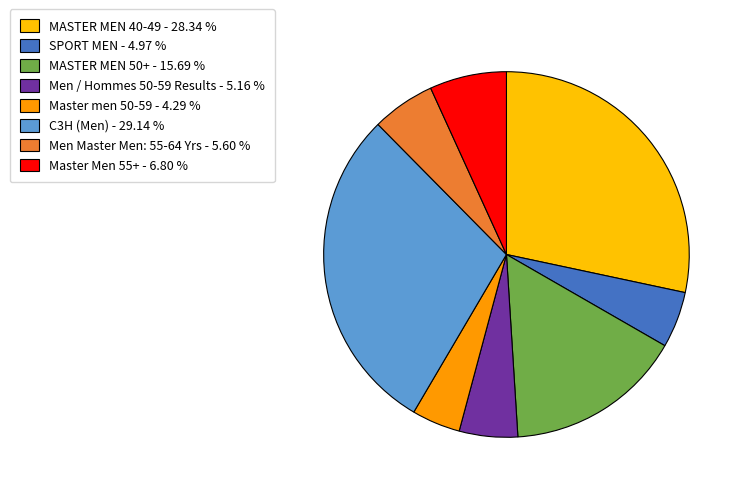

Do Men / Hommes 50-59 Results and C3H (Men) together represent more than half of the pie?

No